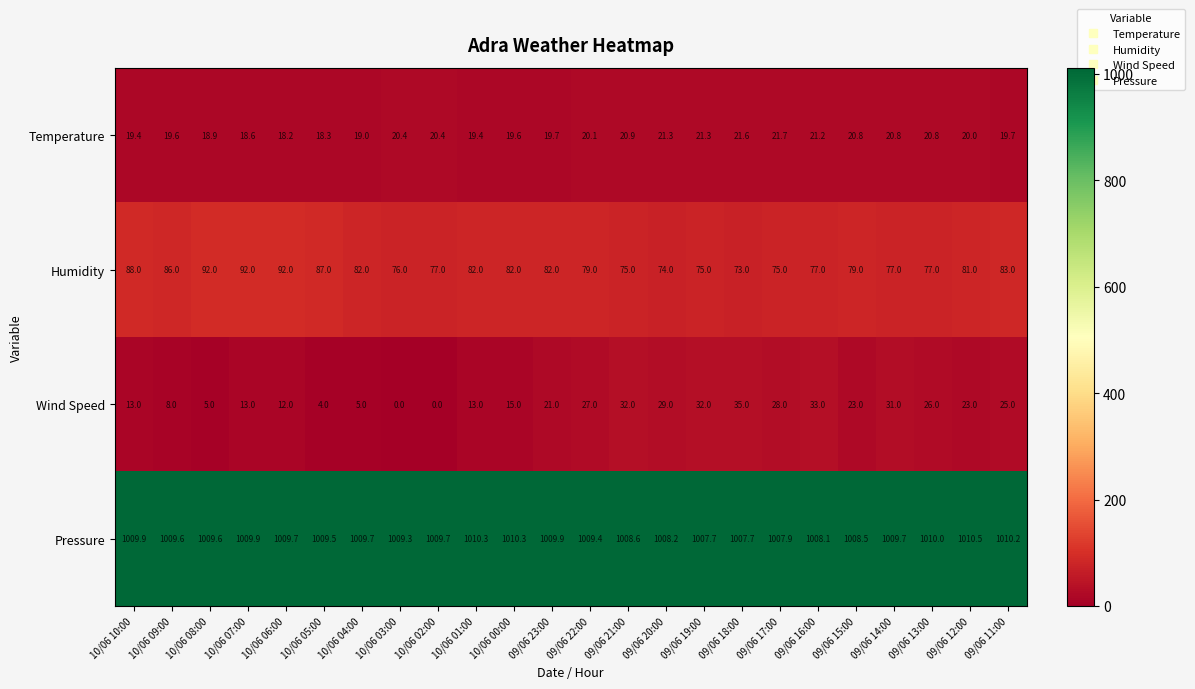

How many data points does each series have?

24